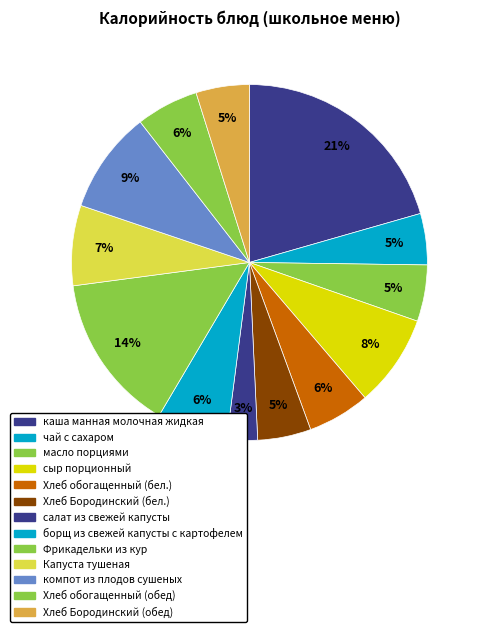

Count the number of slices in the pie.

13